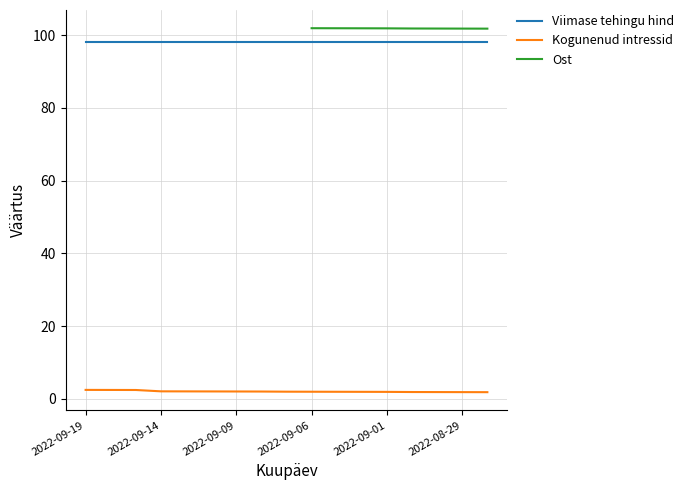

The Viimase tehingu hind series shows 98.2 at 2022-09-09. True or false?

True